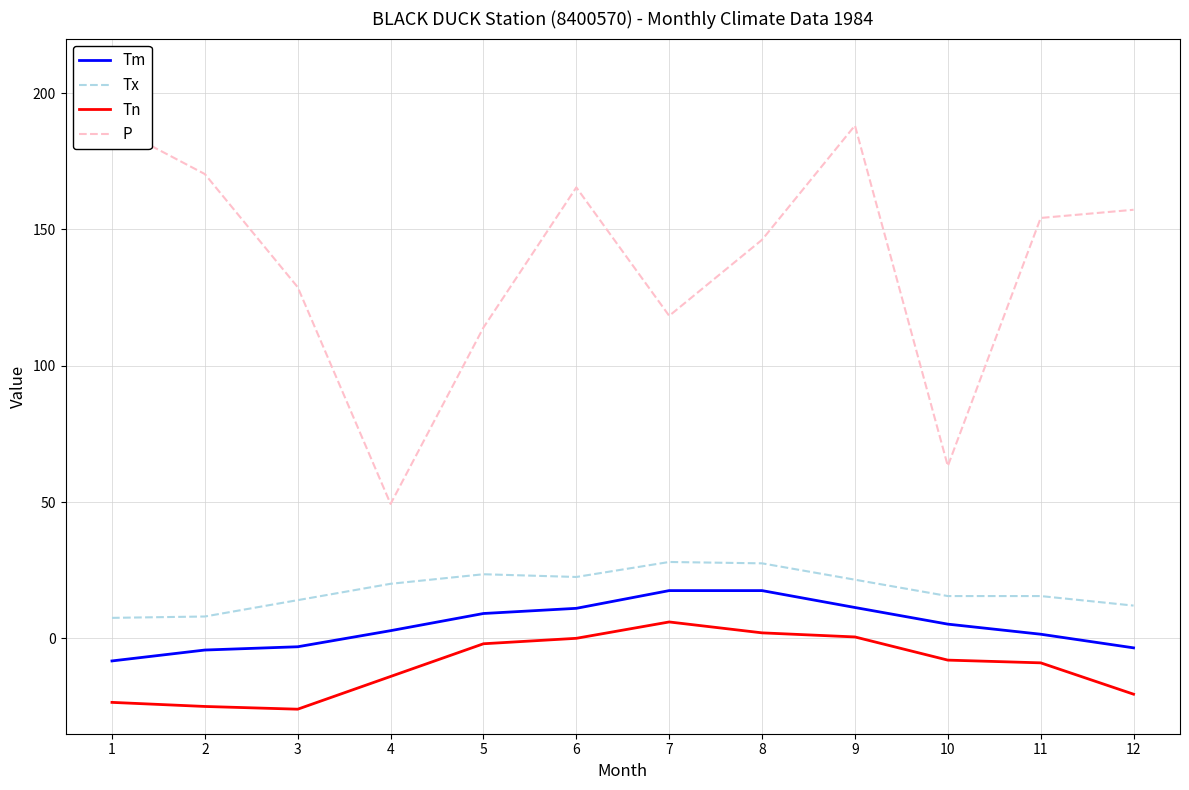

What is the spread (max minus min) of values at 4?

63.3